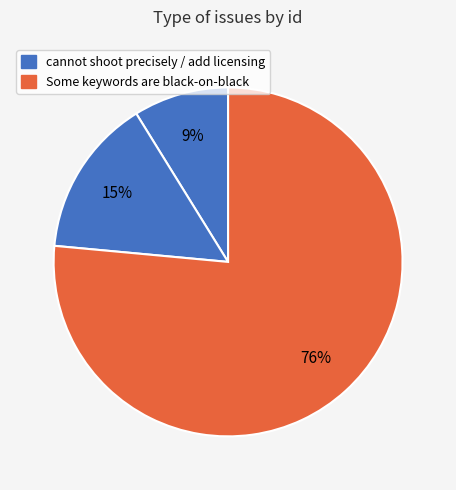

How many slices are in this pie chart?

3